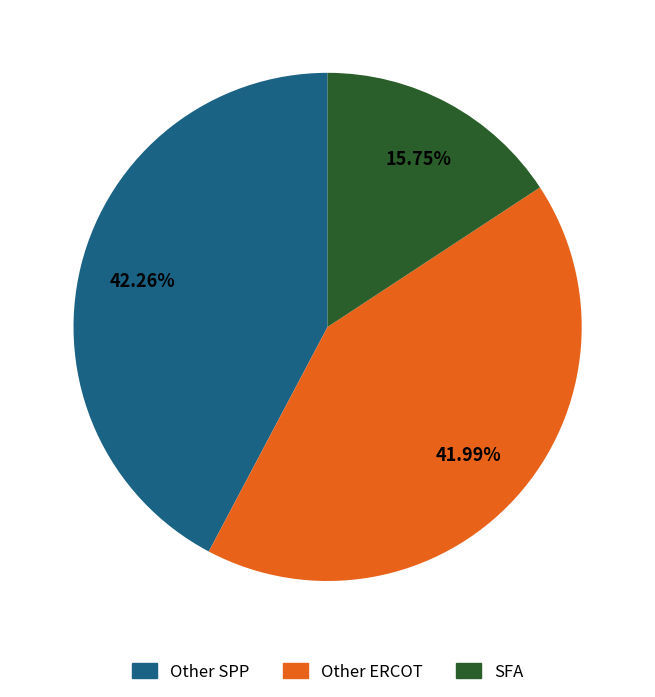

Is Other ERCOT the majority of the pie?

No